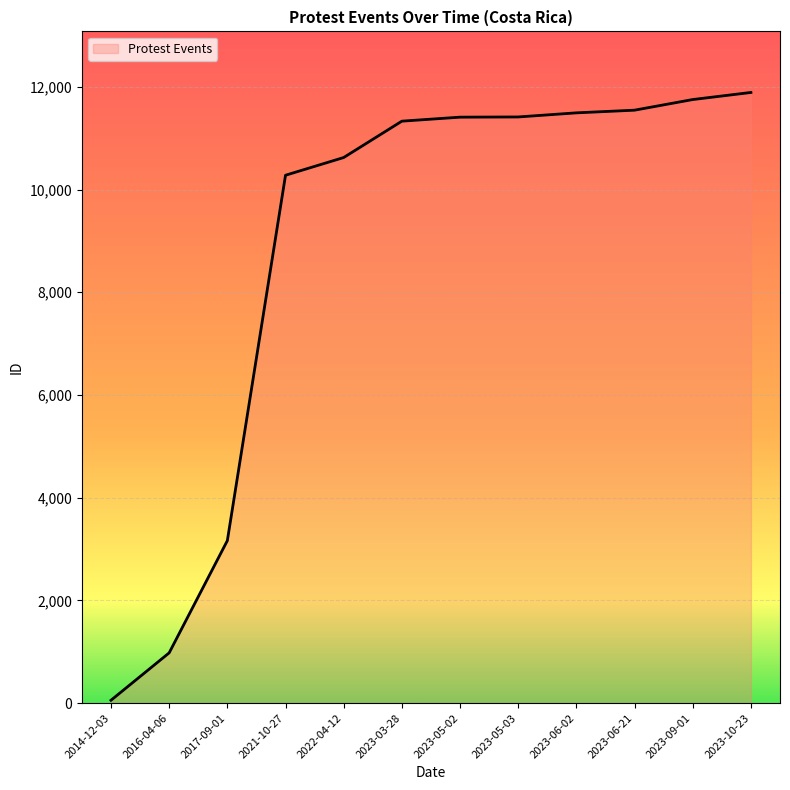

What is the smallest value displayed?

55